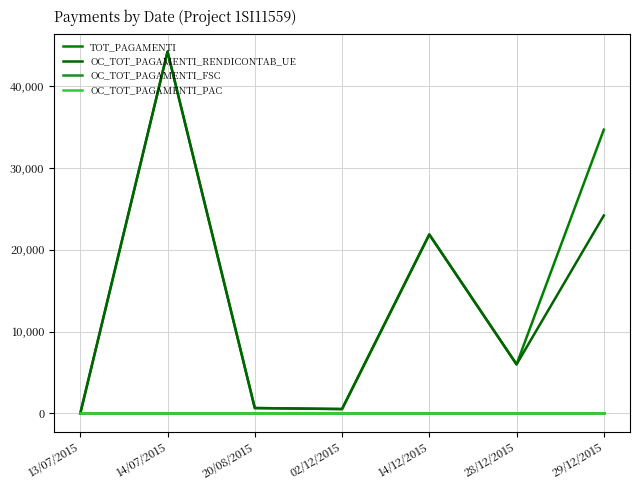

Does the chart display data point markers on the line(s)?

No